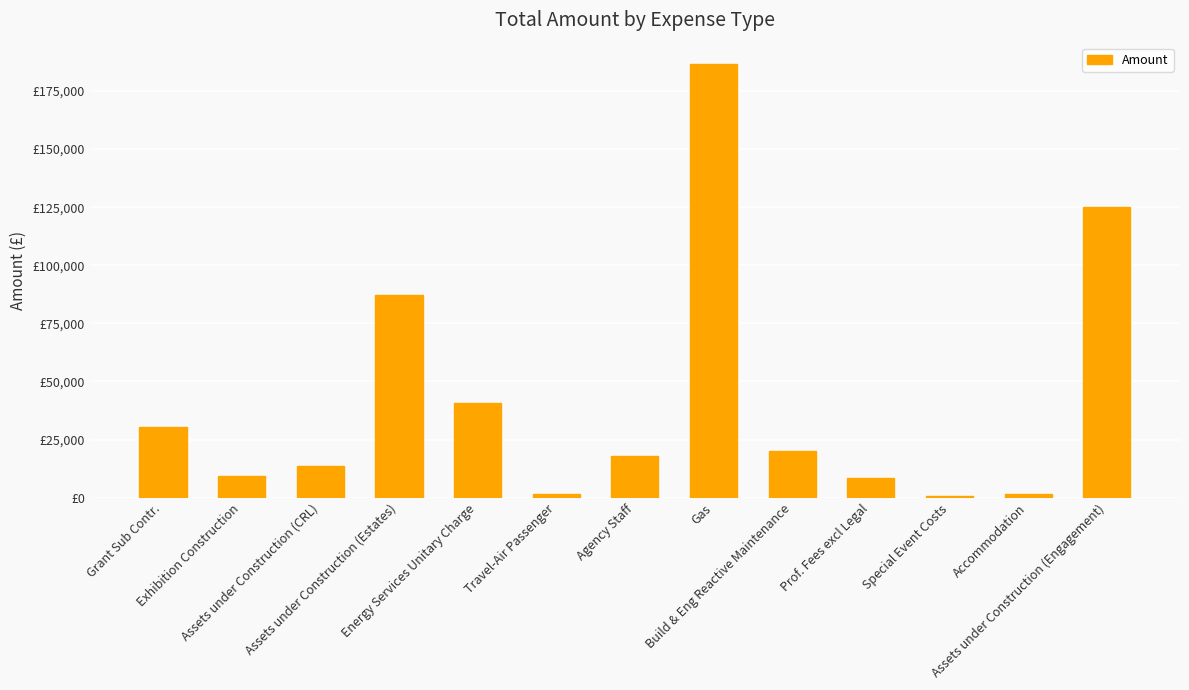

What is the greatest value displayed?

186466.8